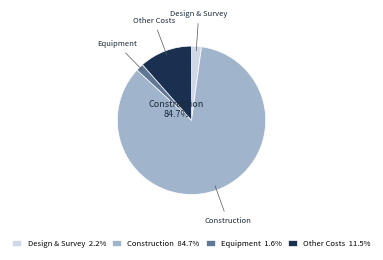

Does Other Costs 11.5% represent more than half of the total?

No